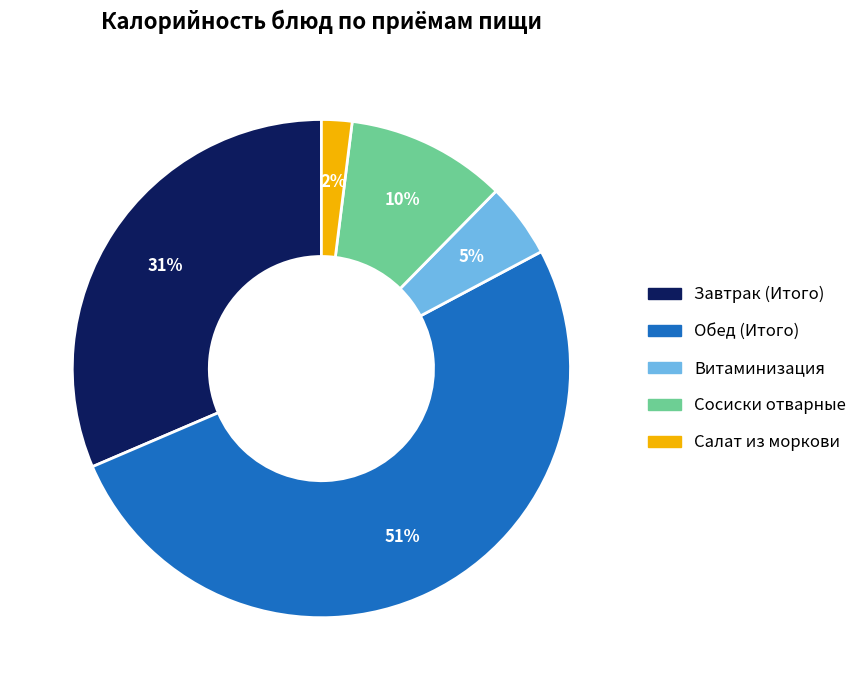

Is Обед (Итого) the majority of the pie?

Yes